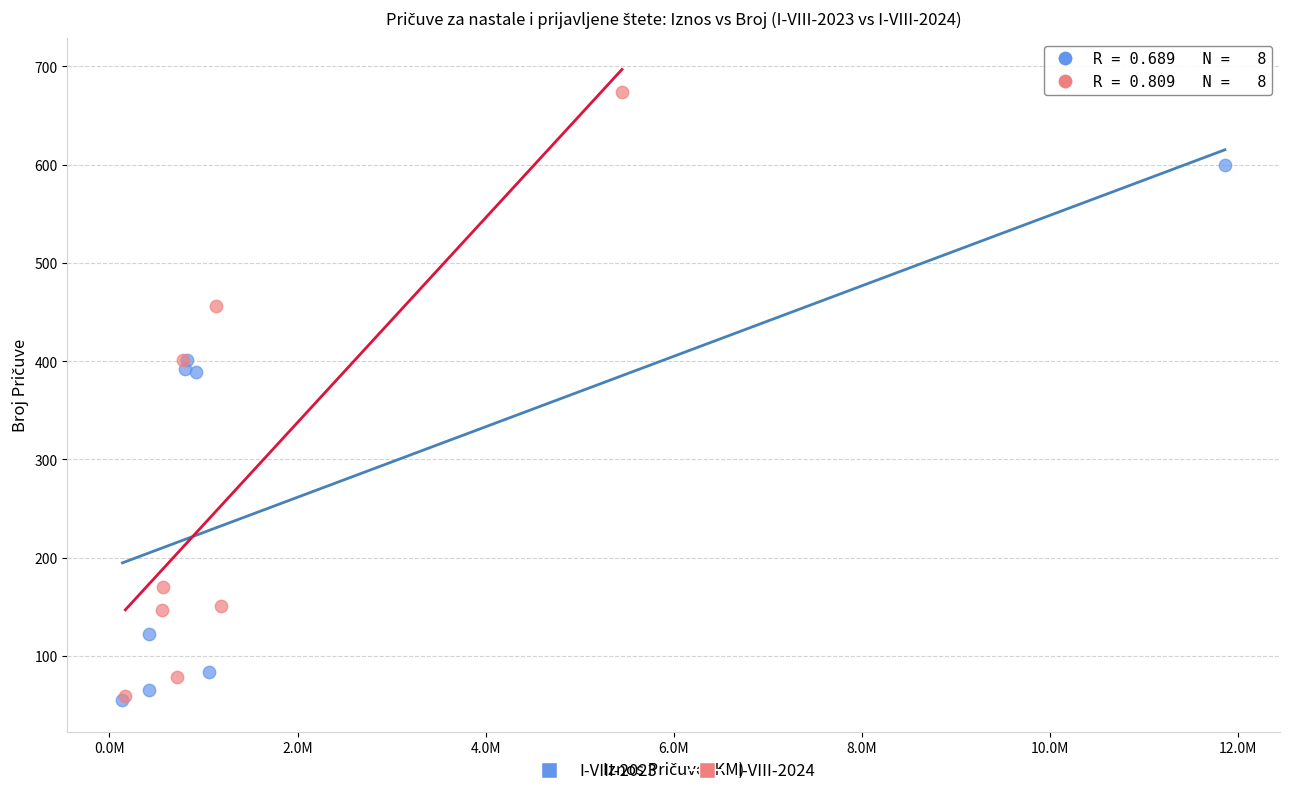

Which series contains the highest Y value?

I-VIII-2024